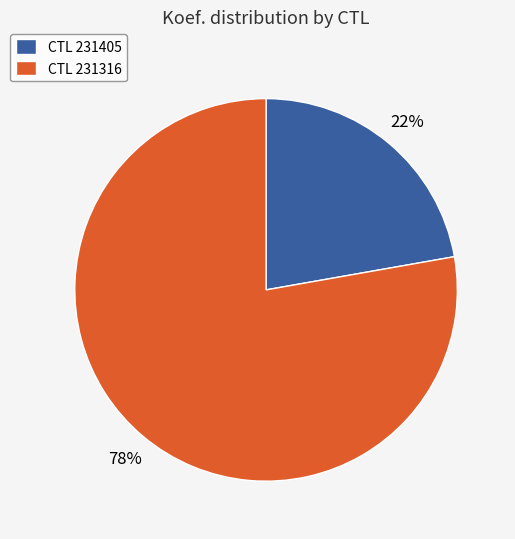

To the nearest percent, what is the difference between the largest and smallest slice percentages?

56%